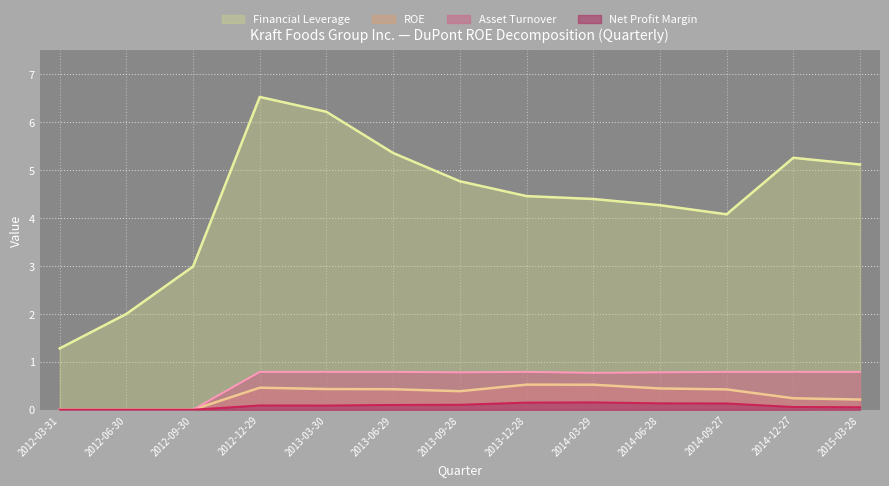

At which label is Net Profit Margin closest to 0?

2012-03-31